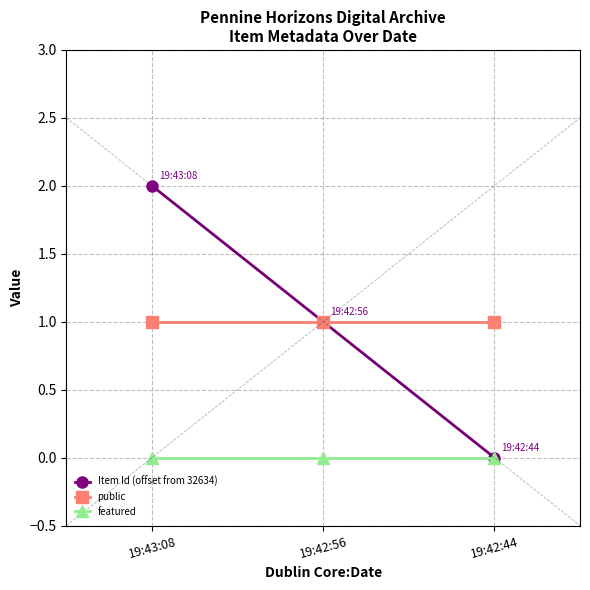

What is the value of the public point at the 2nd from the left?

1